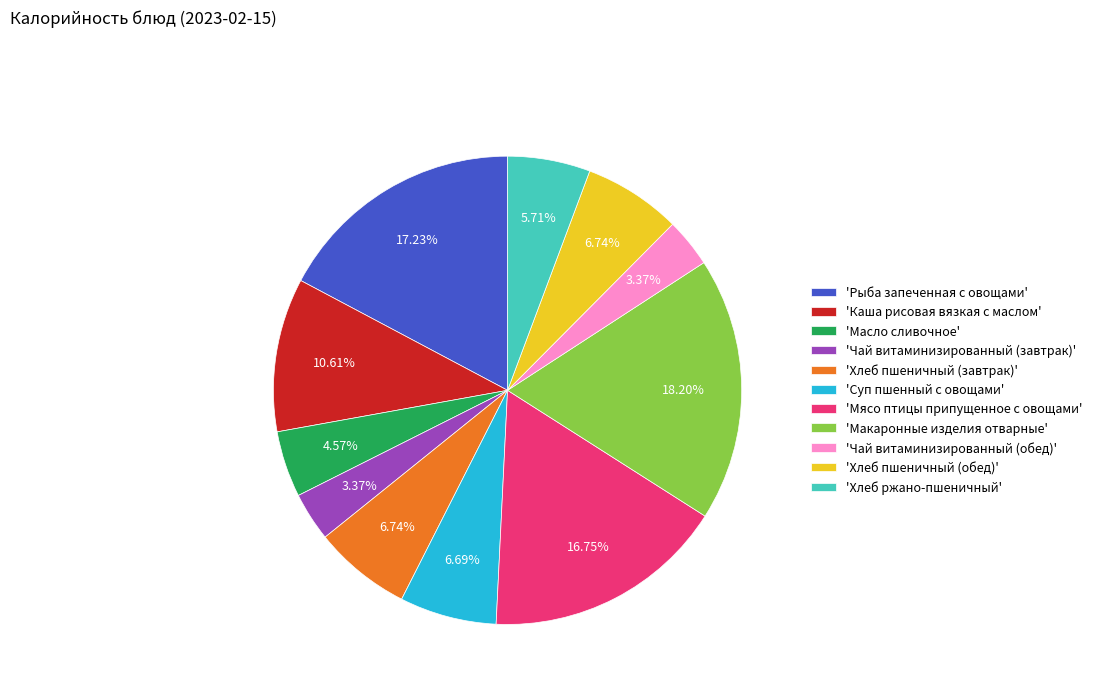

How many segments does this pie chart have?

11